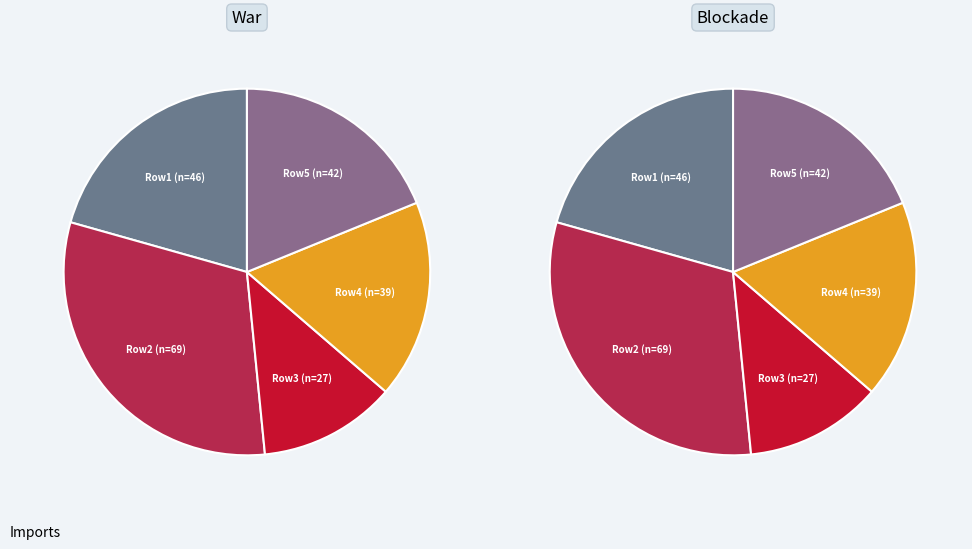

To the nearest percent, what is the difference between the largest and smallest slice percentages?

19%